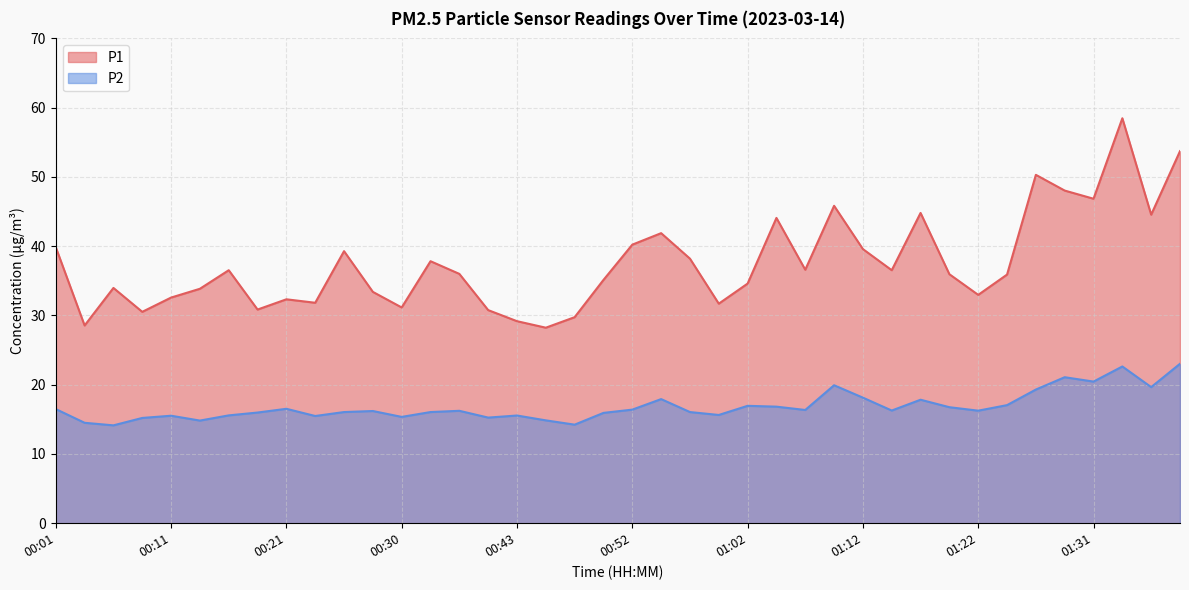

What is the difference between the P2 values at 00:03 and 00:48?

0.3